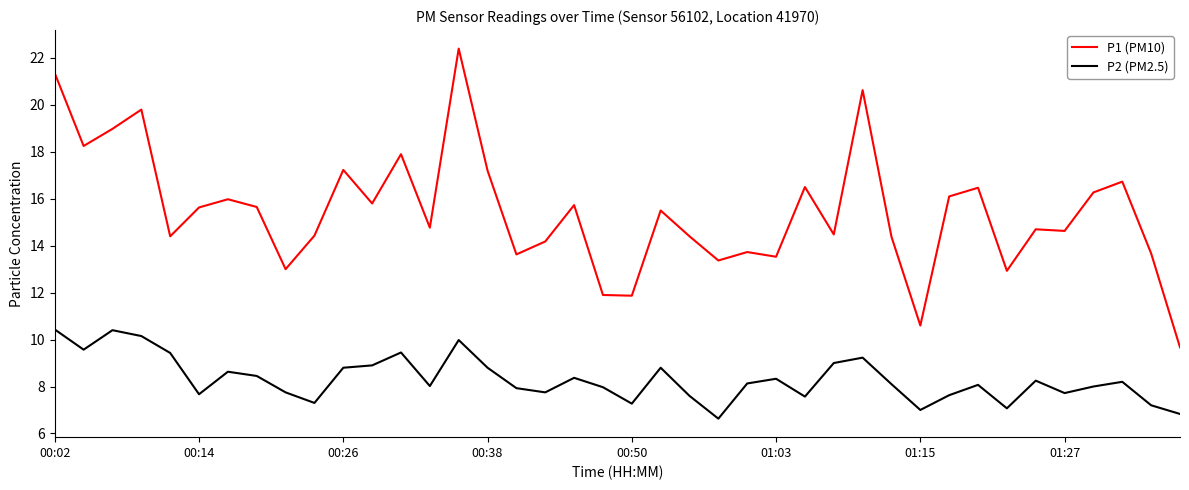

Rank the series by their maximum value, from lowest to highest.

P2 (PM2.5), P1 (PM10)